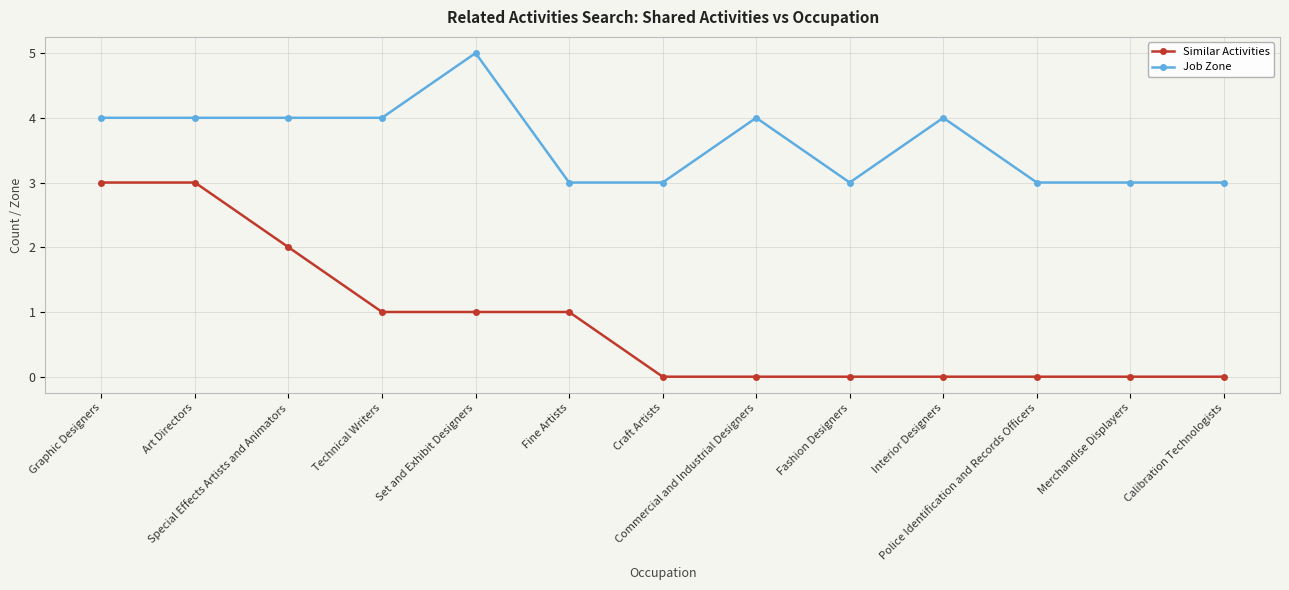

What is the difference between the maximum and minimum values in the Job Zone series?

2